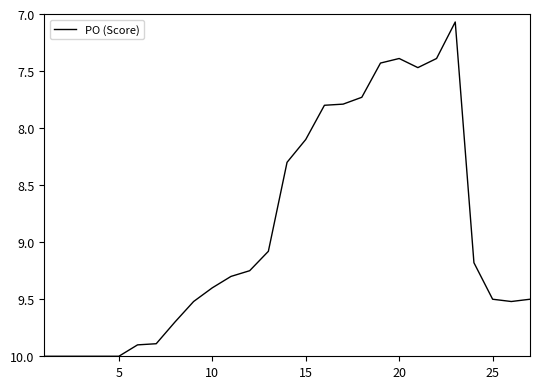

What is the maximum value shown in the chart?

10.0